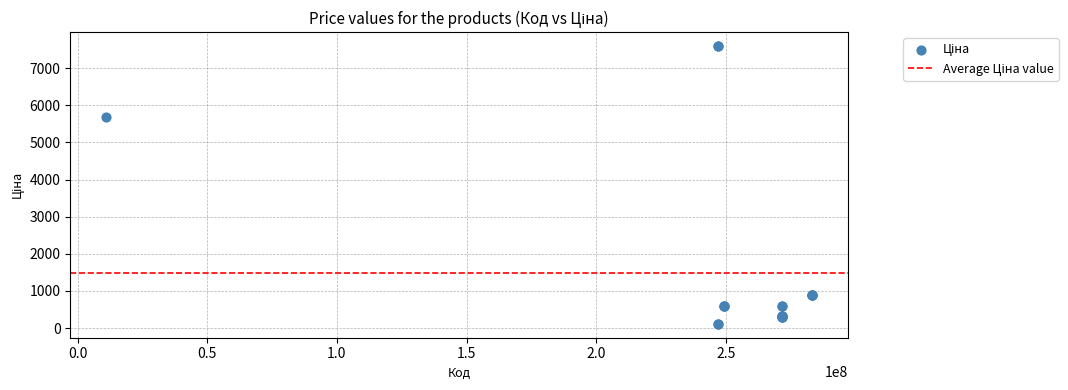

What Y value in the scatter plot is closest to 3855?

5673.8